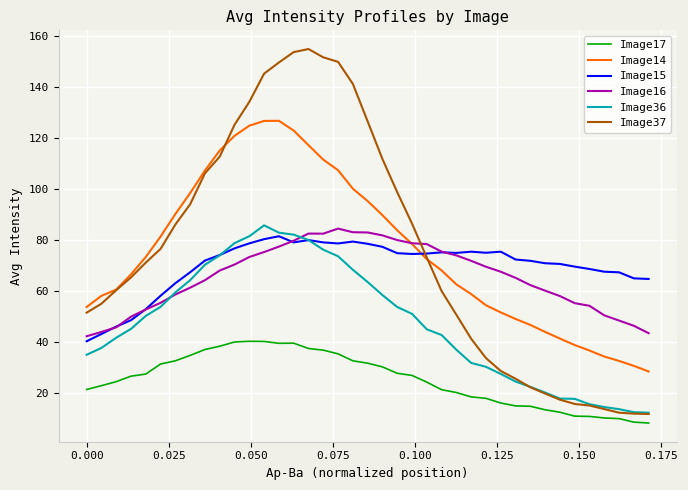

Which series has the largest range (max minus min)?

Image37